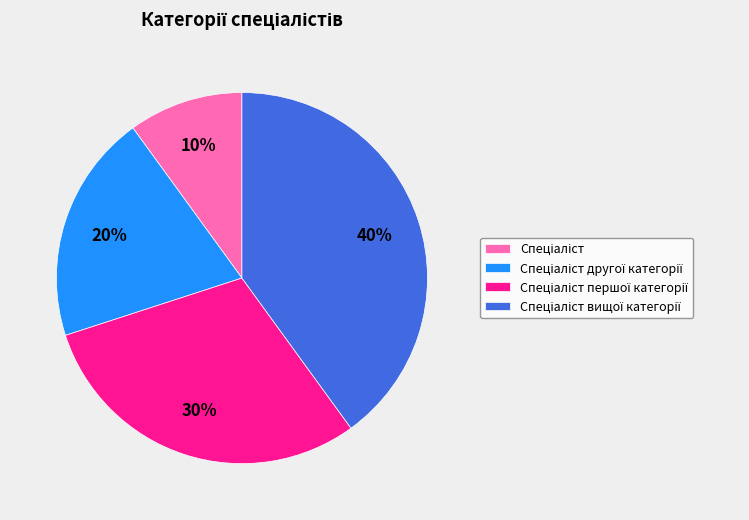

To the nearest percent, what is the average slice percentage?

25%